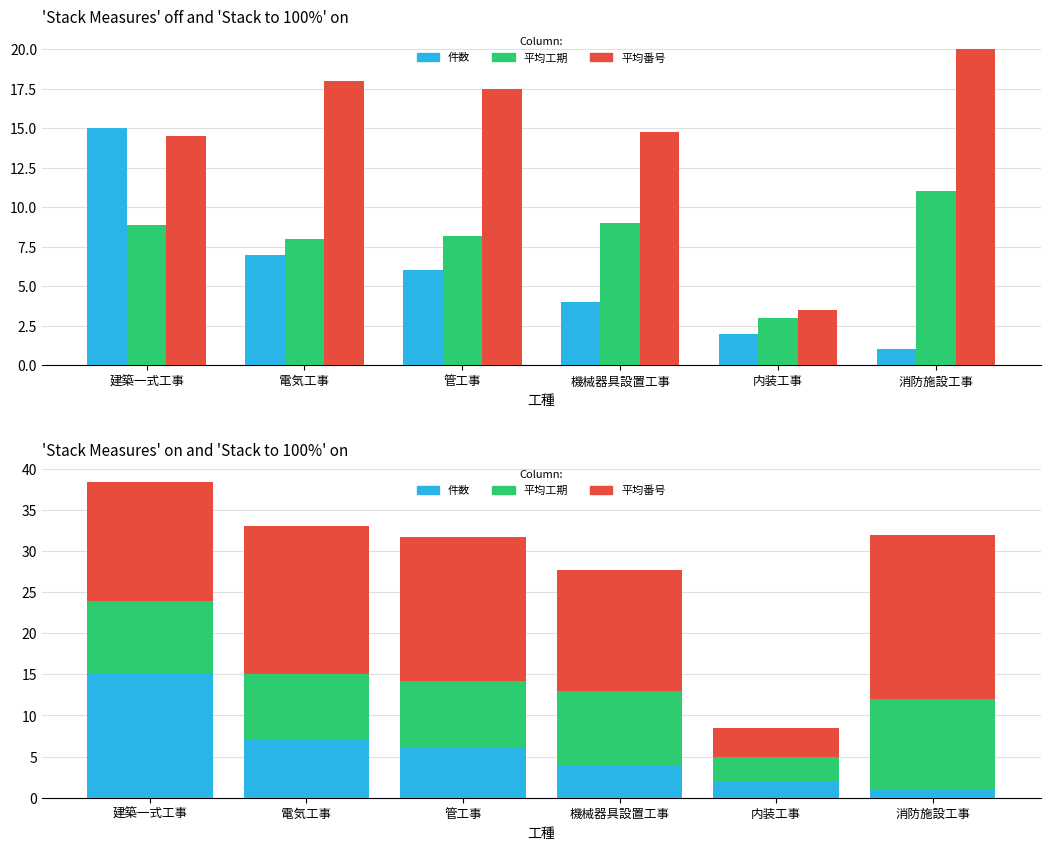

Count the number of categories in the chart.

6